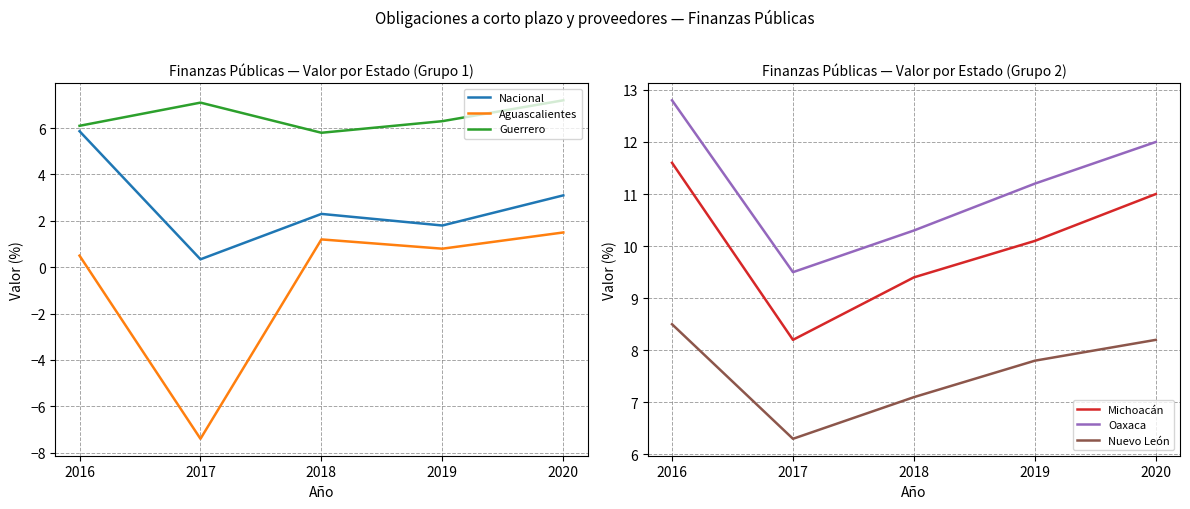

What is the value of the Aguascalientes point at the 2nd from the left?

-7.4